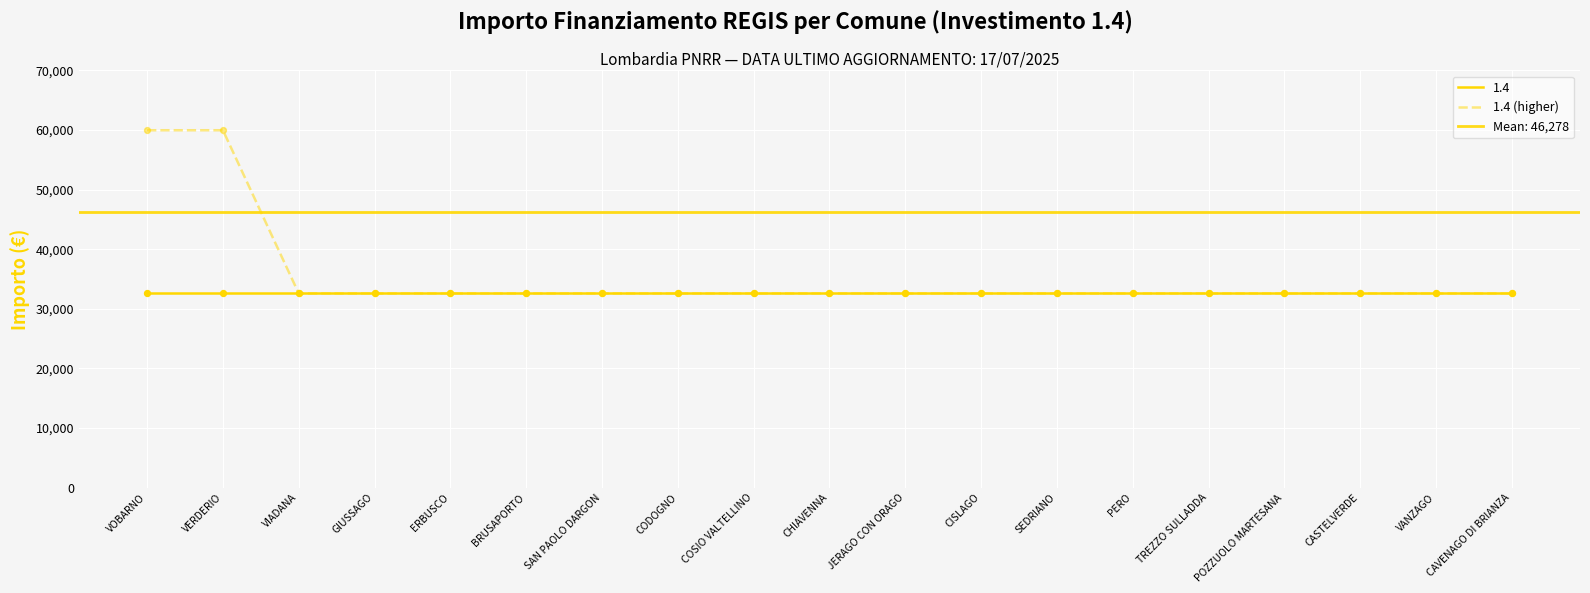

Approximately how many times larger is the value at VOBARNO compared to PERO?

1.8